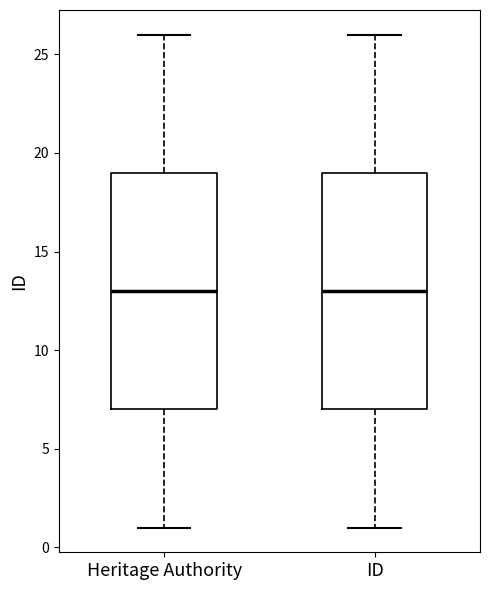

Where does the median line of the box for ID sit on the y-axis? The values are not printed on the chart, so give them approximately, as read against the axis.

13